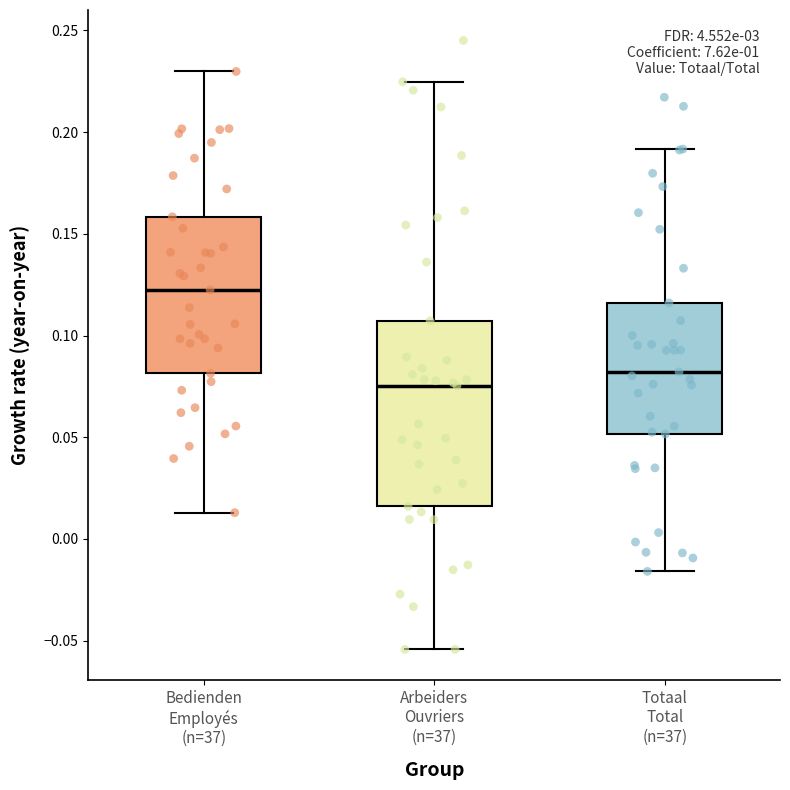

Reading left to right, read every box against the y-axis: the position of its median line, the range the box covers, and the ends of its whiskers. The values are not printed on the chart, so give them approximately, as read against the axis.

Bedienden Employés (n=37): median 0.120, box 0.080 to 0.160, whiskers 0.015 to 0.230
Arbeiders Ouvriers (n=37): median 0.075, box 0.015 to 0.105, whiskers -0.055 to 0.225
Totaal Total (n=37): median 0.080, box 0.050 to 0.115, whiskers -0.015 to 0.190